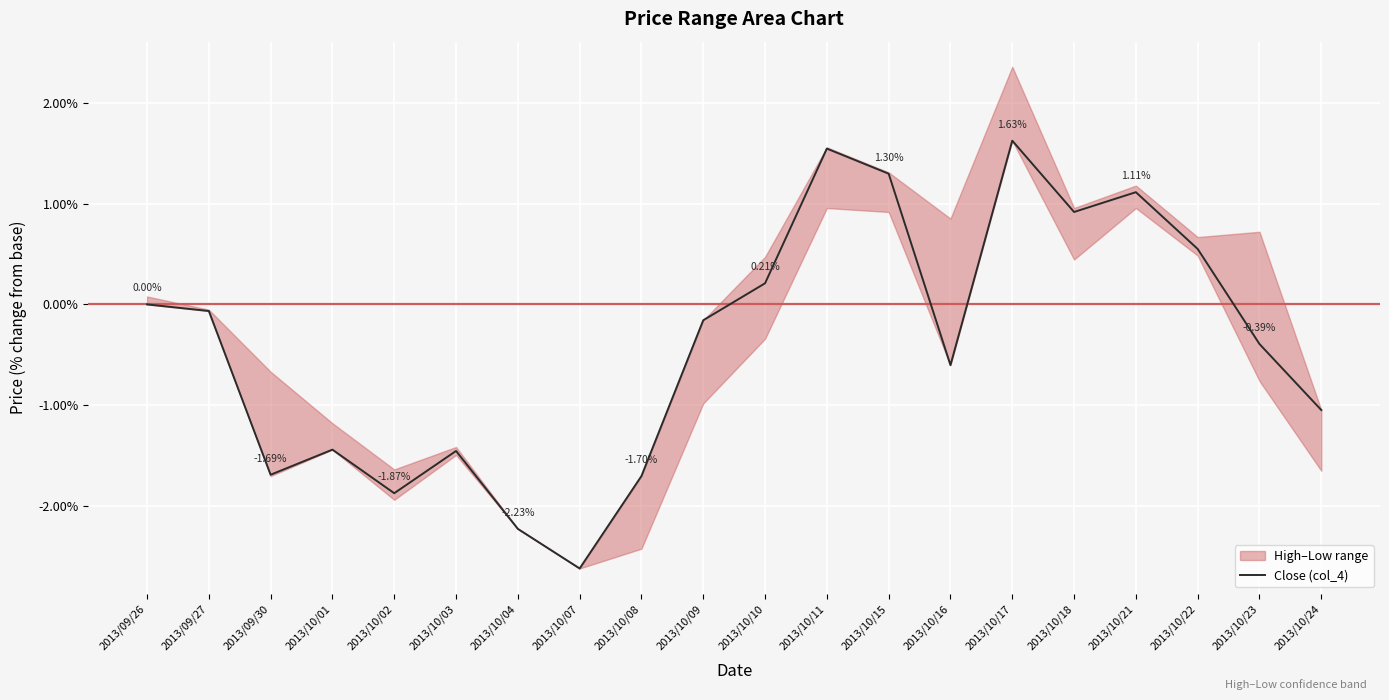

True or false: there are more than 2 points higher than both neighbors.

True